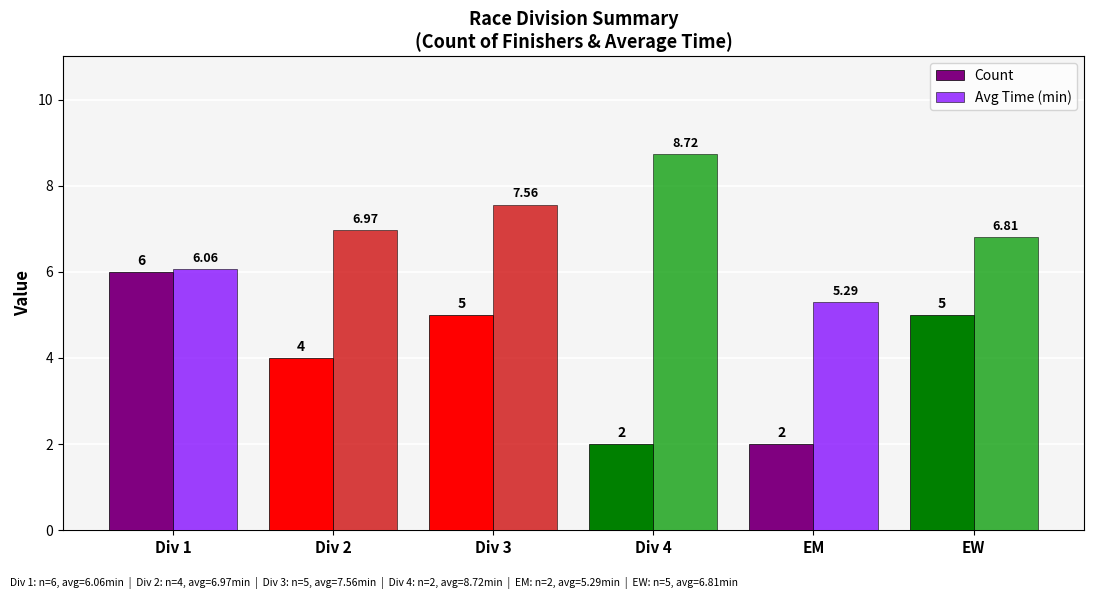

What is the value of the Count bar at the 5th from the left?

2.0